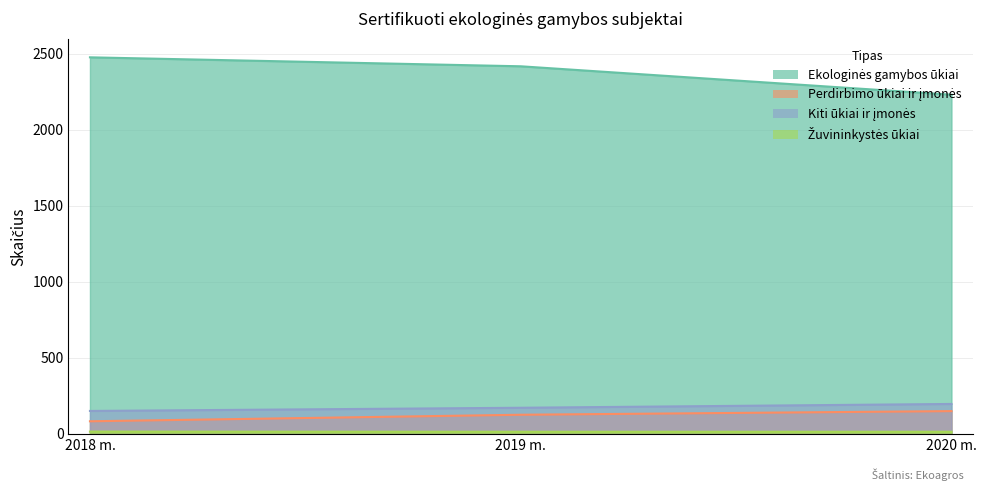

How many distinct data groups are displayed?

4